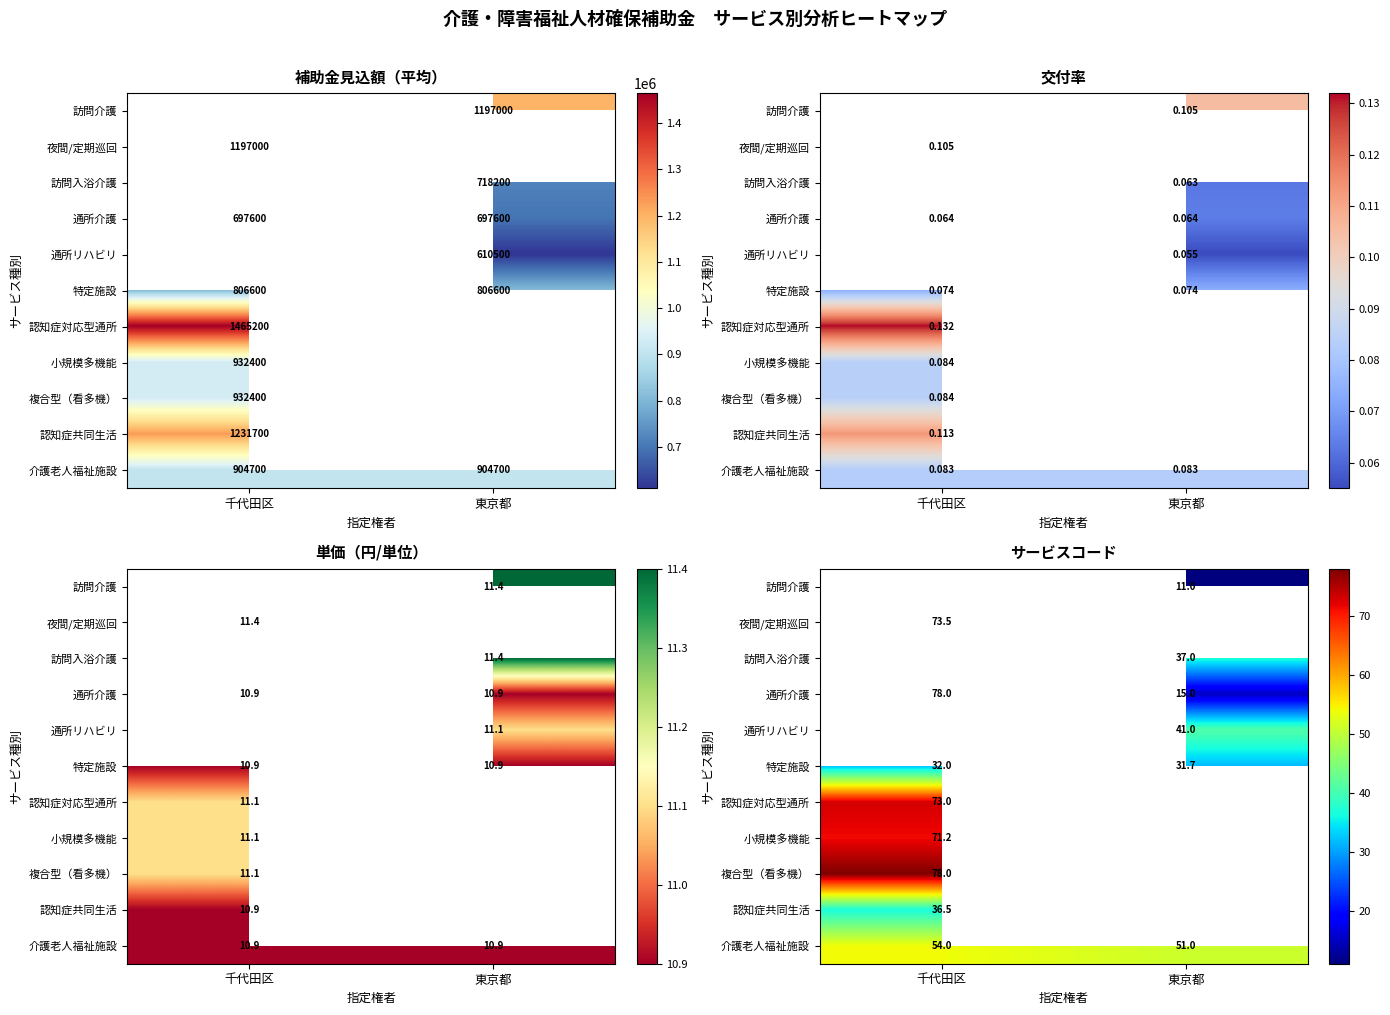

How many categories are shown in the chart?

2